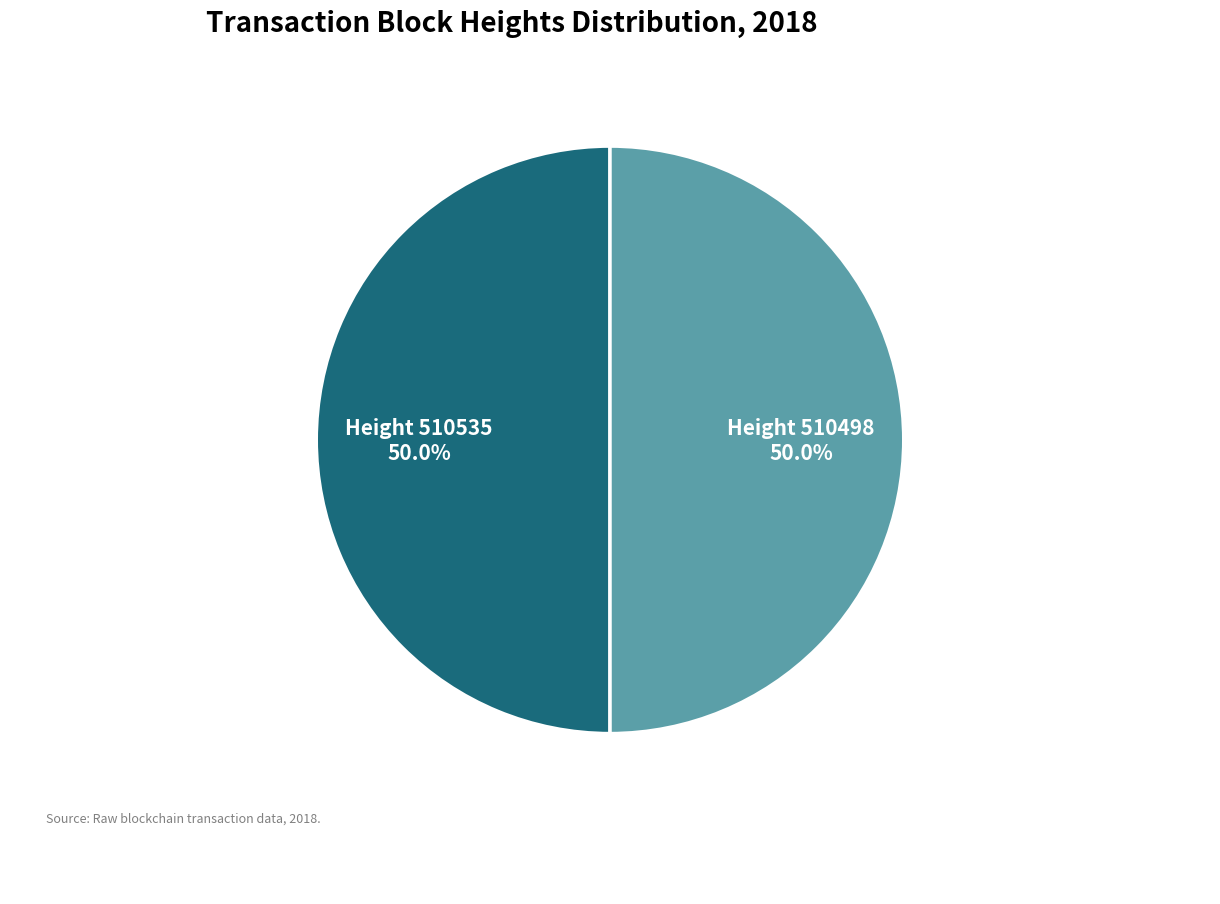

Approximately how many times larger is the value at Height 510498 compared to Height 510535?

1.0